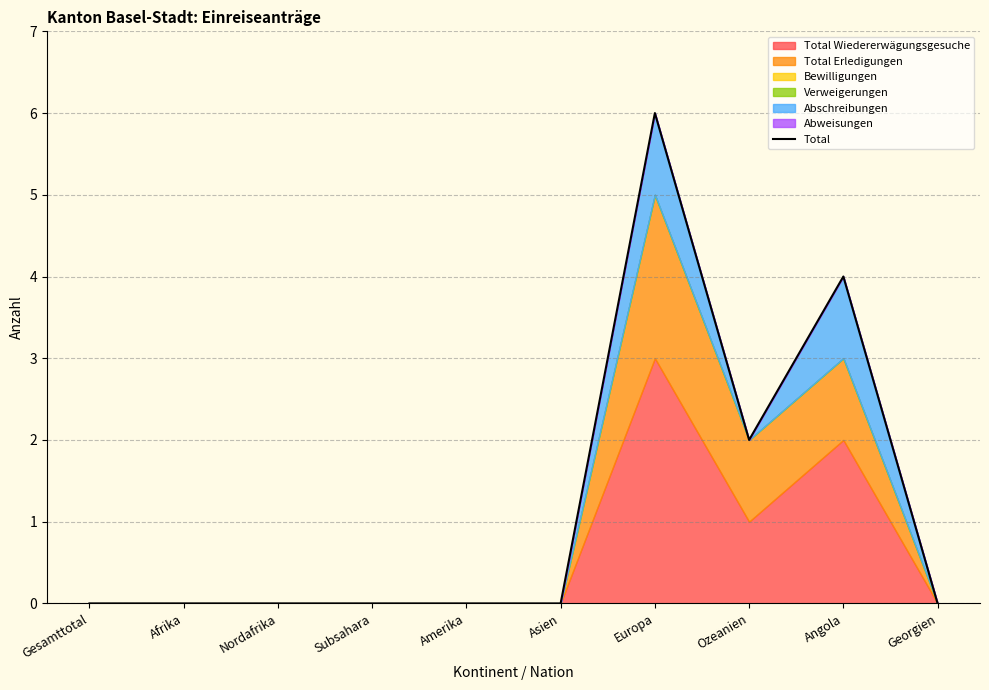

What is the label of the 3rd point from the right?

Ozeanien